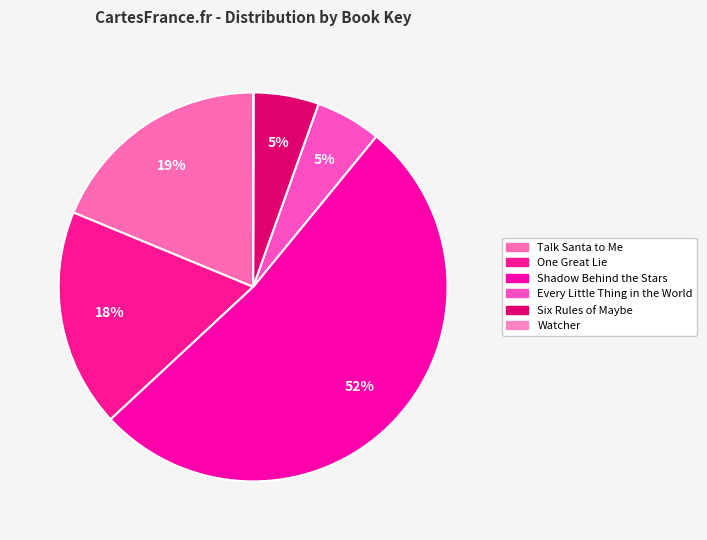

Which slice is the smallest?

Watcher